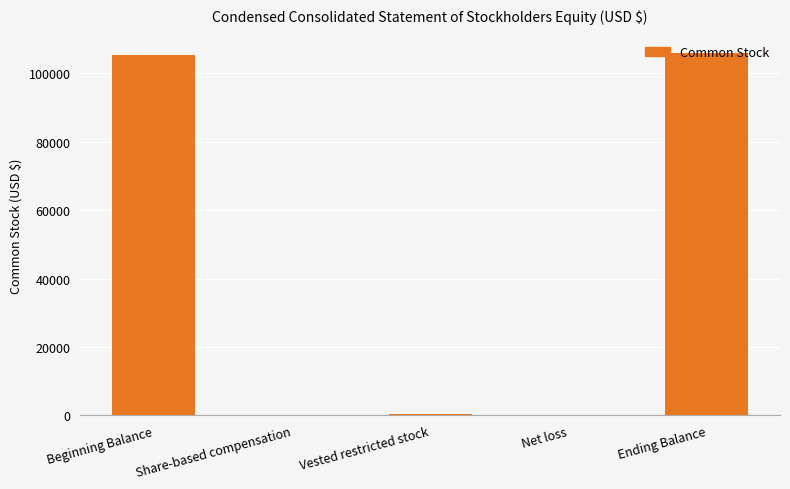

Approximately how many times larger is the value at Ending Balance compared to Beginning Balance?

1.0